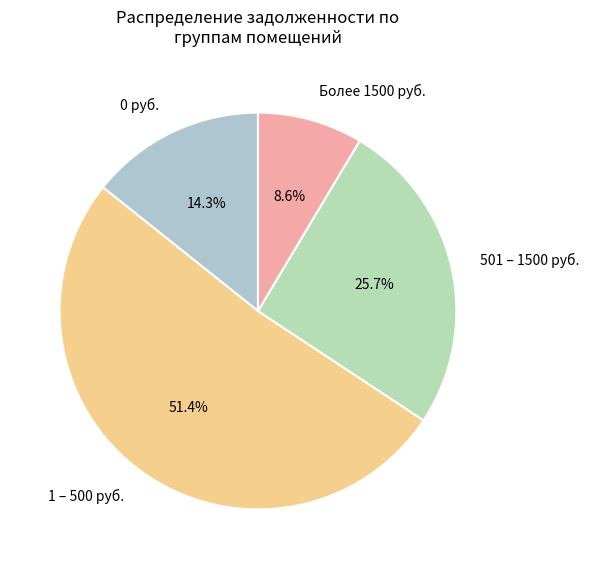

What portion of the pie excludes Более 1500 руб.?

91.4%